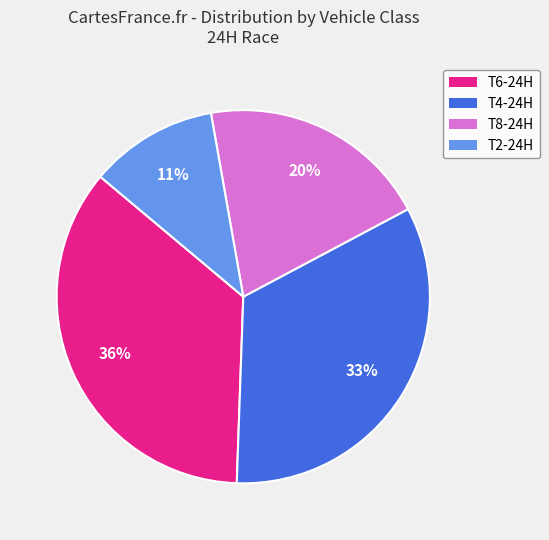

To the nearest percent, what portion does T2-24H represent?

11%